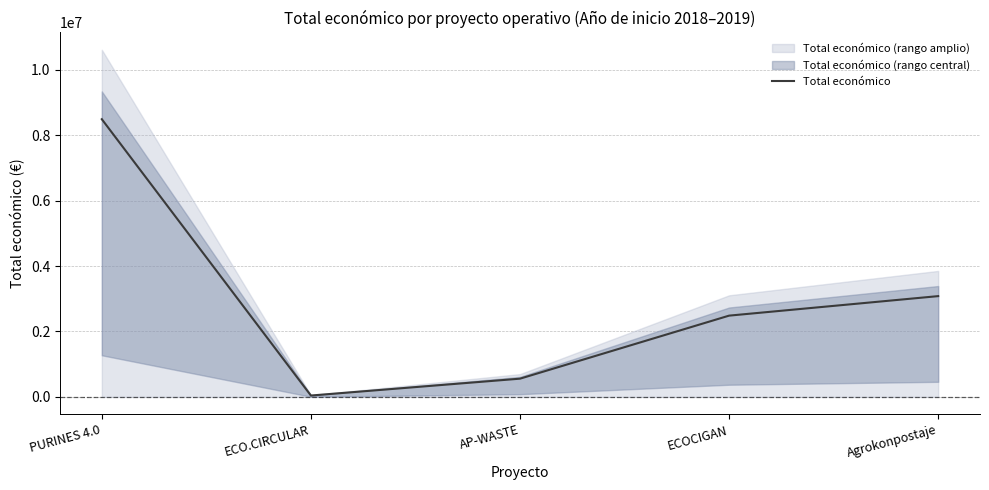

What is the average value?

2929880